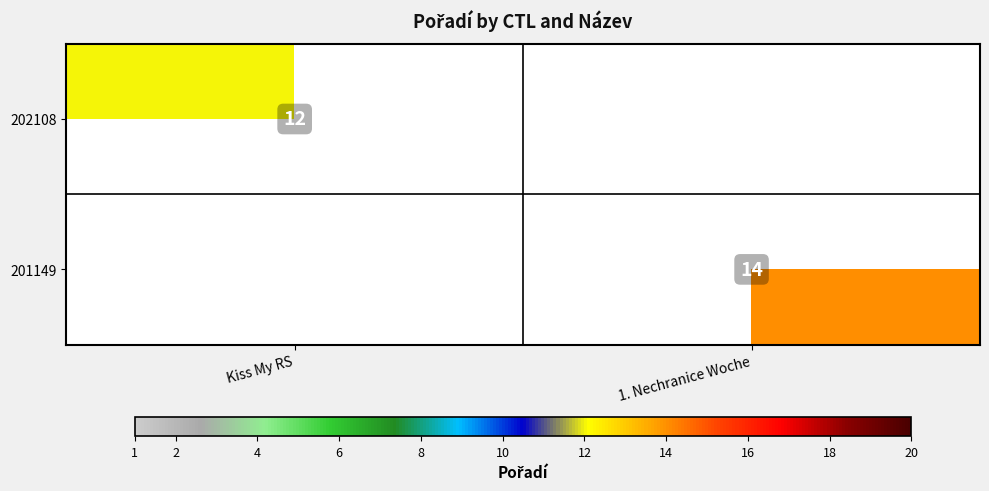

Is it true that 201149 equals 19 at 1. Nechranice Woche?

False